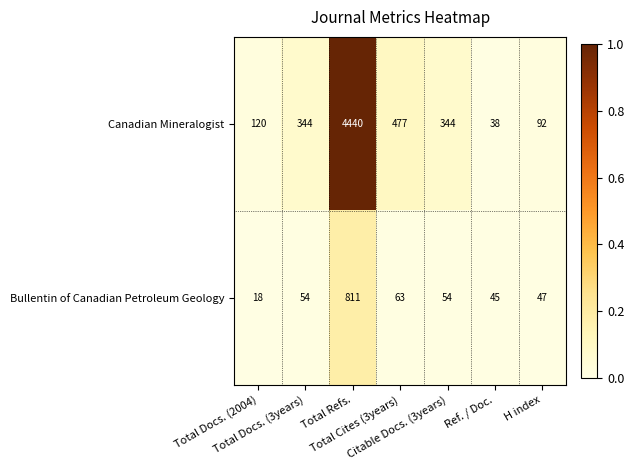

List the series in order of their overall mean, lowest first.

Bullentin of Canadian Petroleum Geology, Canadian Mineralogist